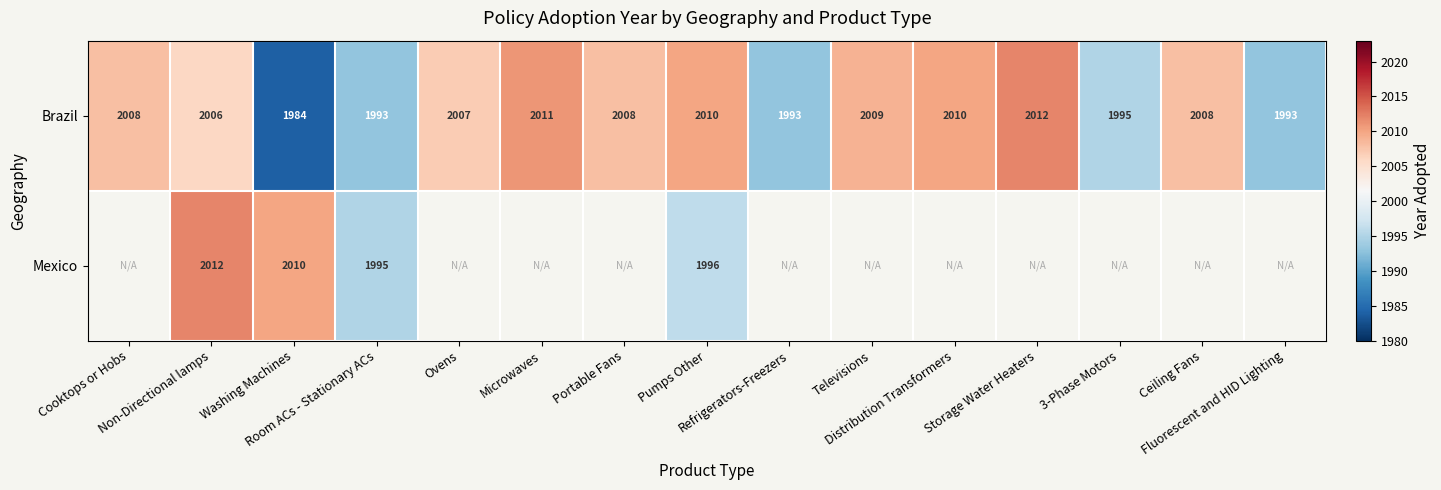

What is the minimum value for Brazil?

1984